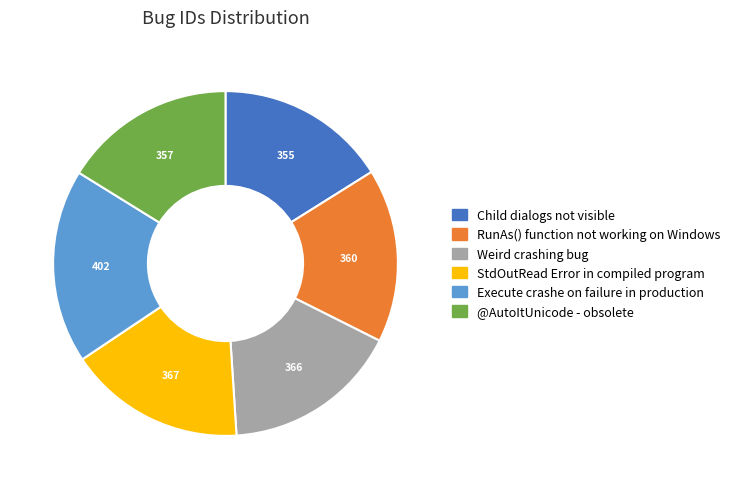

The Child dialogs not visible slice represents 16% of the pie. True or false?

True